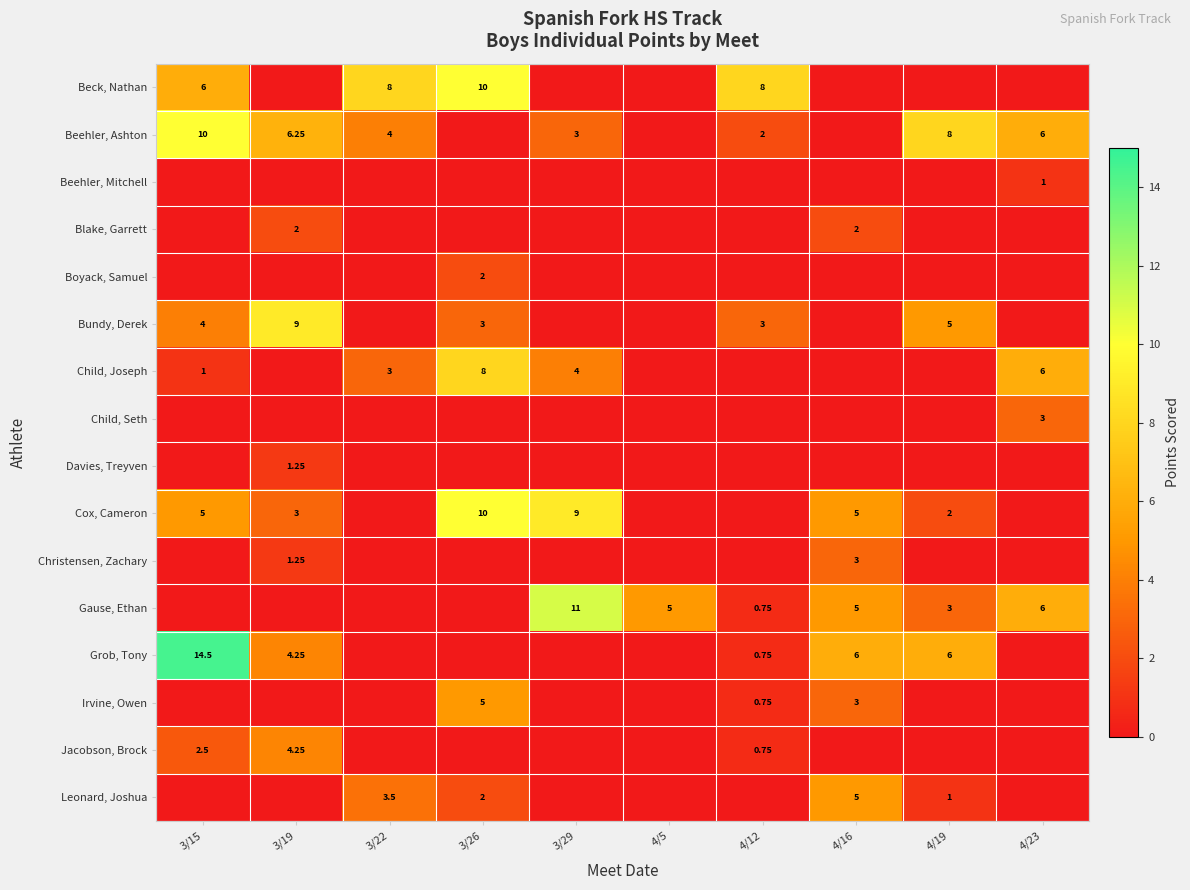

True or false: Child, Seth has a value of -1.9 at 4/5.

False